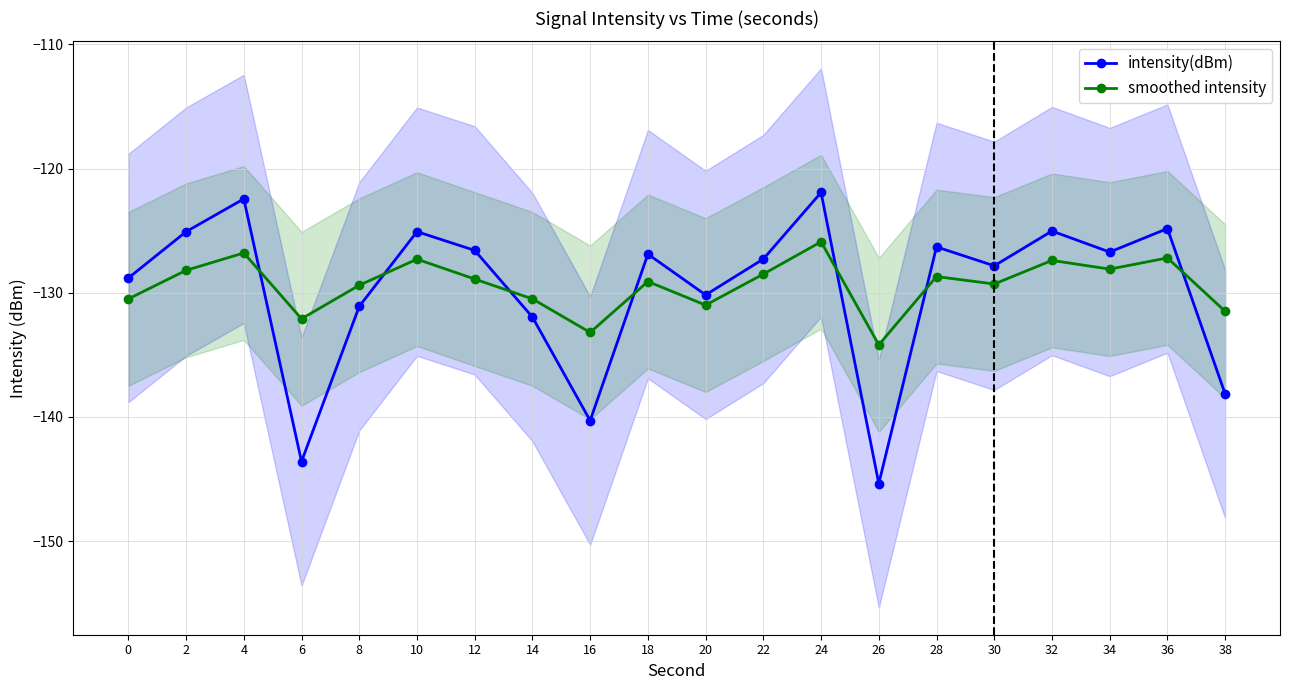

At which category is the sum across all series the highest?

24